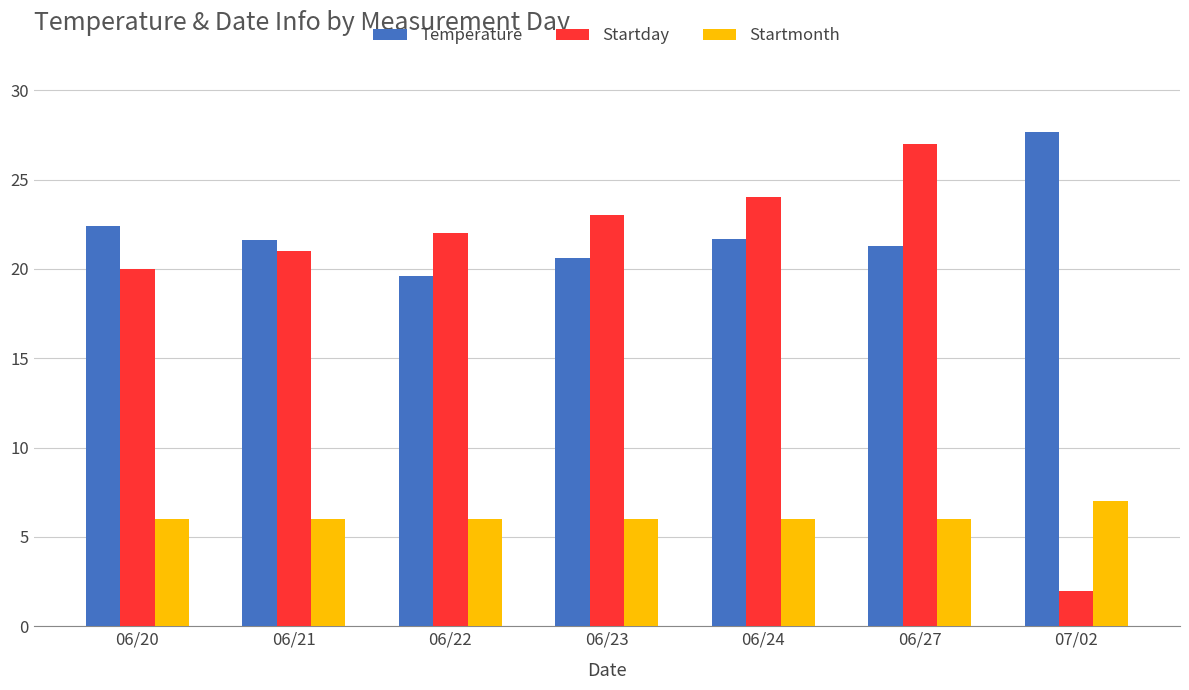

Which series has the largest total across all categories?

Temperature